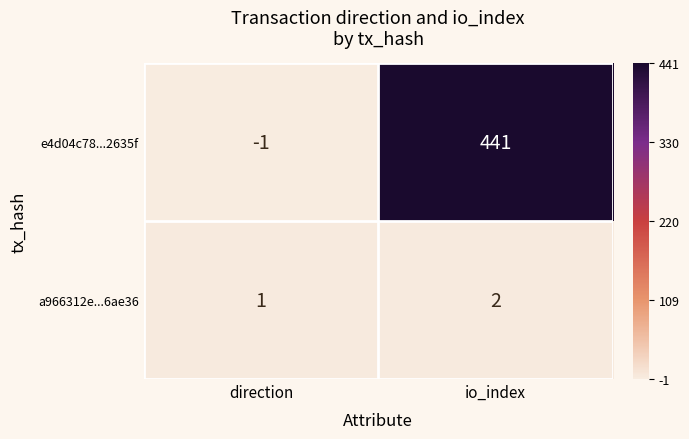

List the series in order of their peak value, highest first.

e4d04c78...2635f, a966312e...6ae36